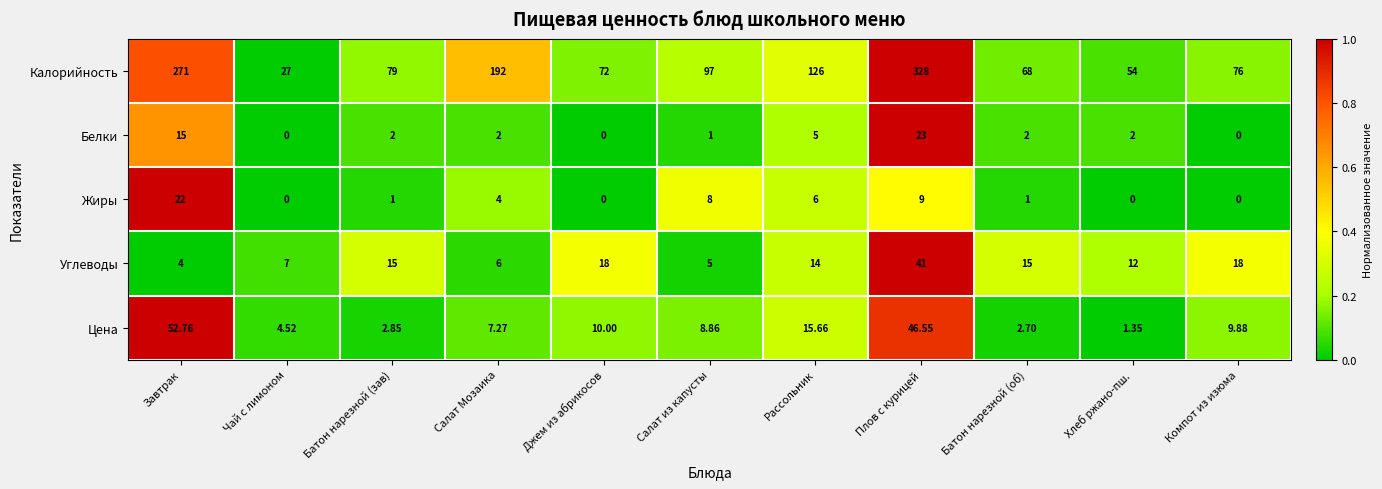

Which label corresponds to the largest value in the chart?

Плов с курицей